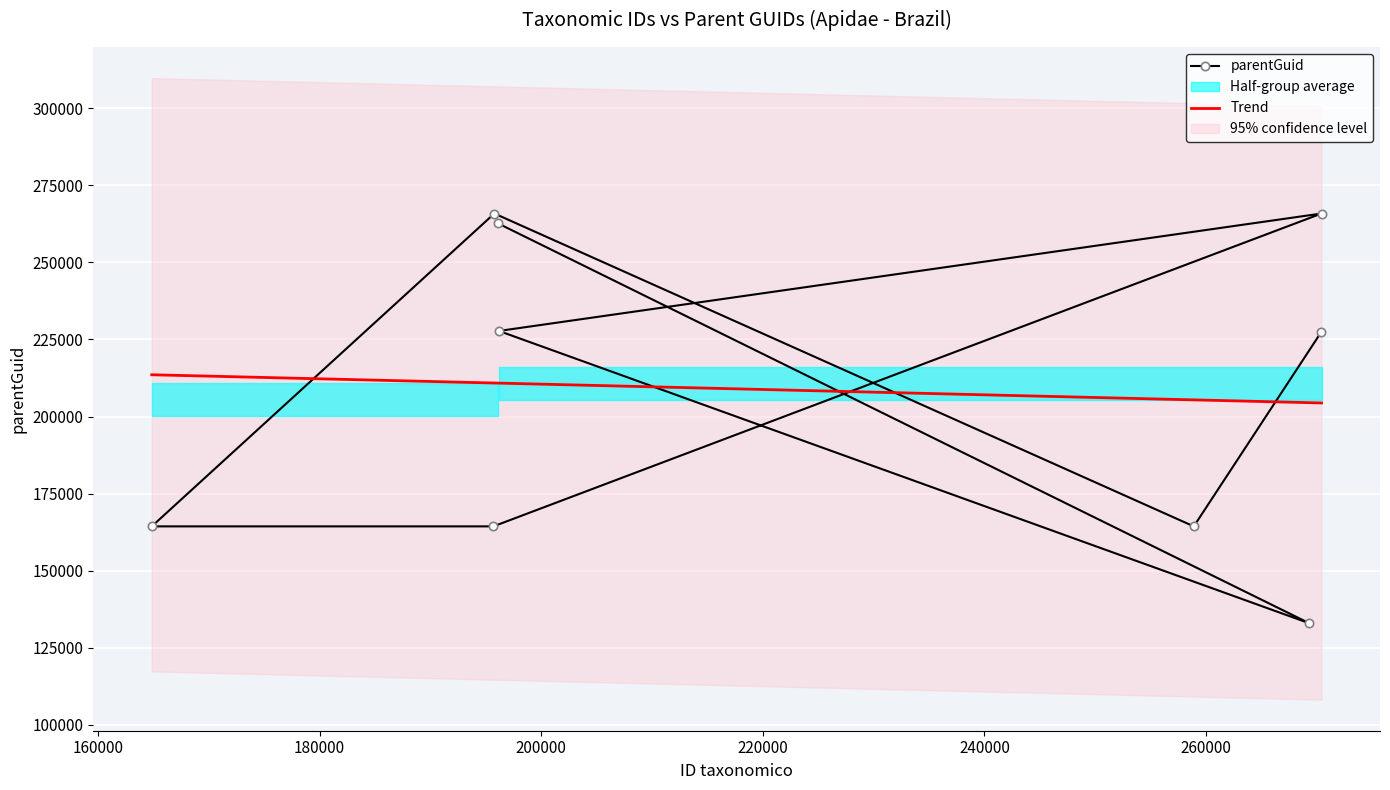

What is the value of the 6th point from the left?

265821